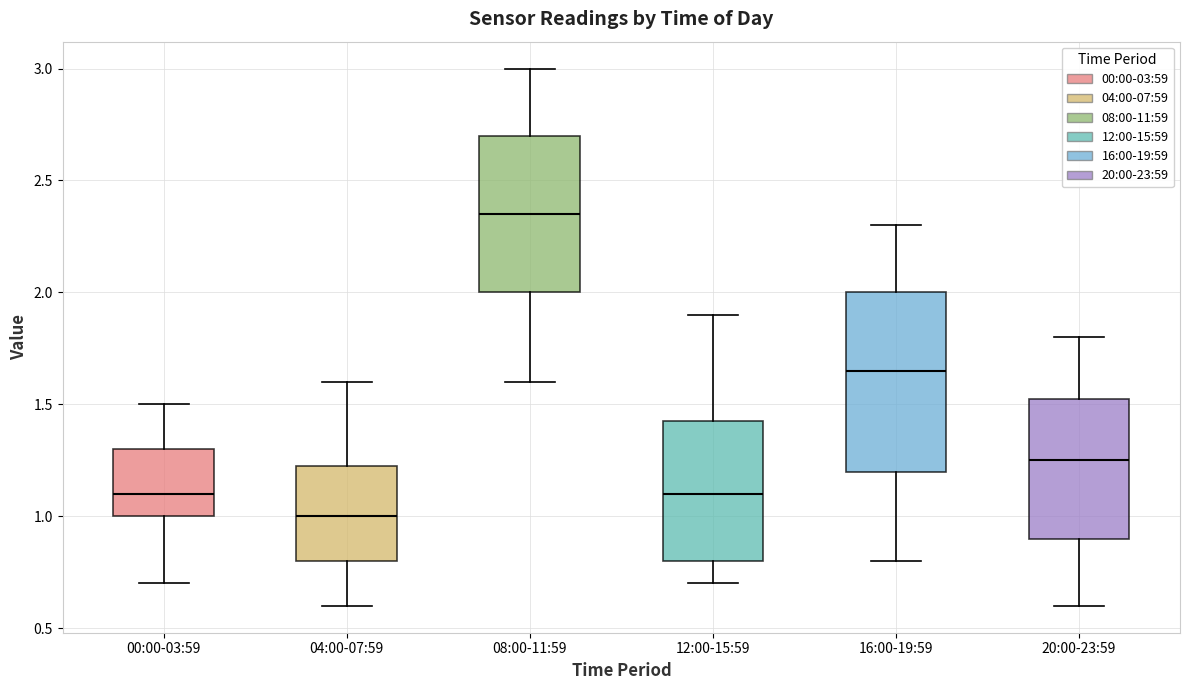

Reading left to right, transcribe this box plot: for each box, give where its median line is, the range the box spans, and where its two whiskers end, as read against the y-axis. The values are not printed on the chart, so give them approximately, as read against the axis.

00:00-03:59: median 1.10, box 1.00 to 1.30, whiskers 0.70 to 1.50
04:00-07:59: median 1.00, box 0.80 to 1.25, whiskers 0.60 to 1.60
08:00-11:59: median 2.35, box 2.00 to 2.70, whiskers 1.60 to 3.00
12:00-15:59: median 1.10, box 0.80 to 1.45, whiskers 0.70 to 1.90
16:00-19:59: median 1.65, box 1.20 to 2.00, whiskers 0.80 to 2.30
20:00-23:59: median 1.25, box 0.90 to 1.55, whiskers 0.60 to 1.80